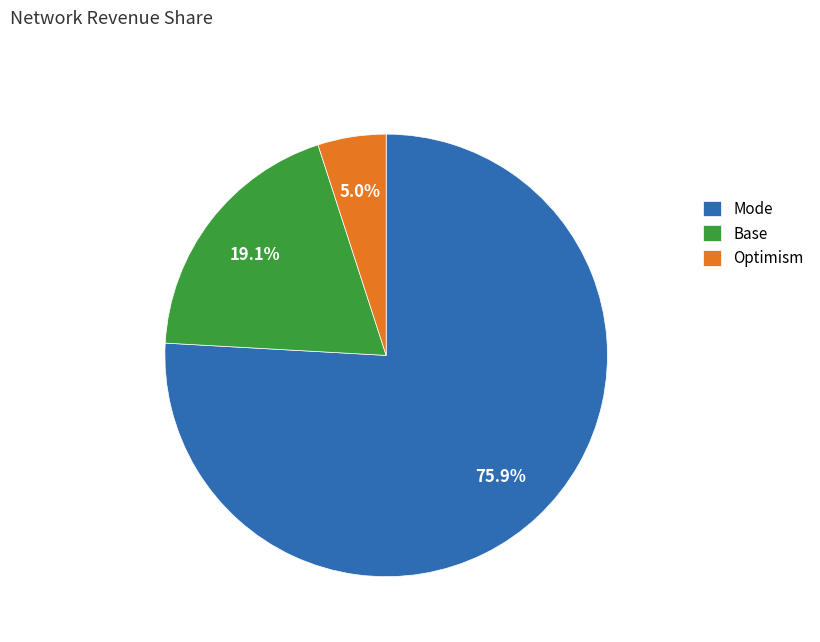

Does any single category account for the majority?

Yes